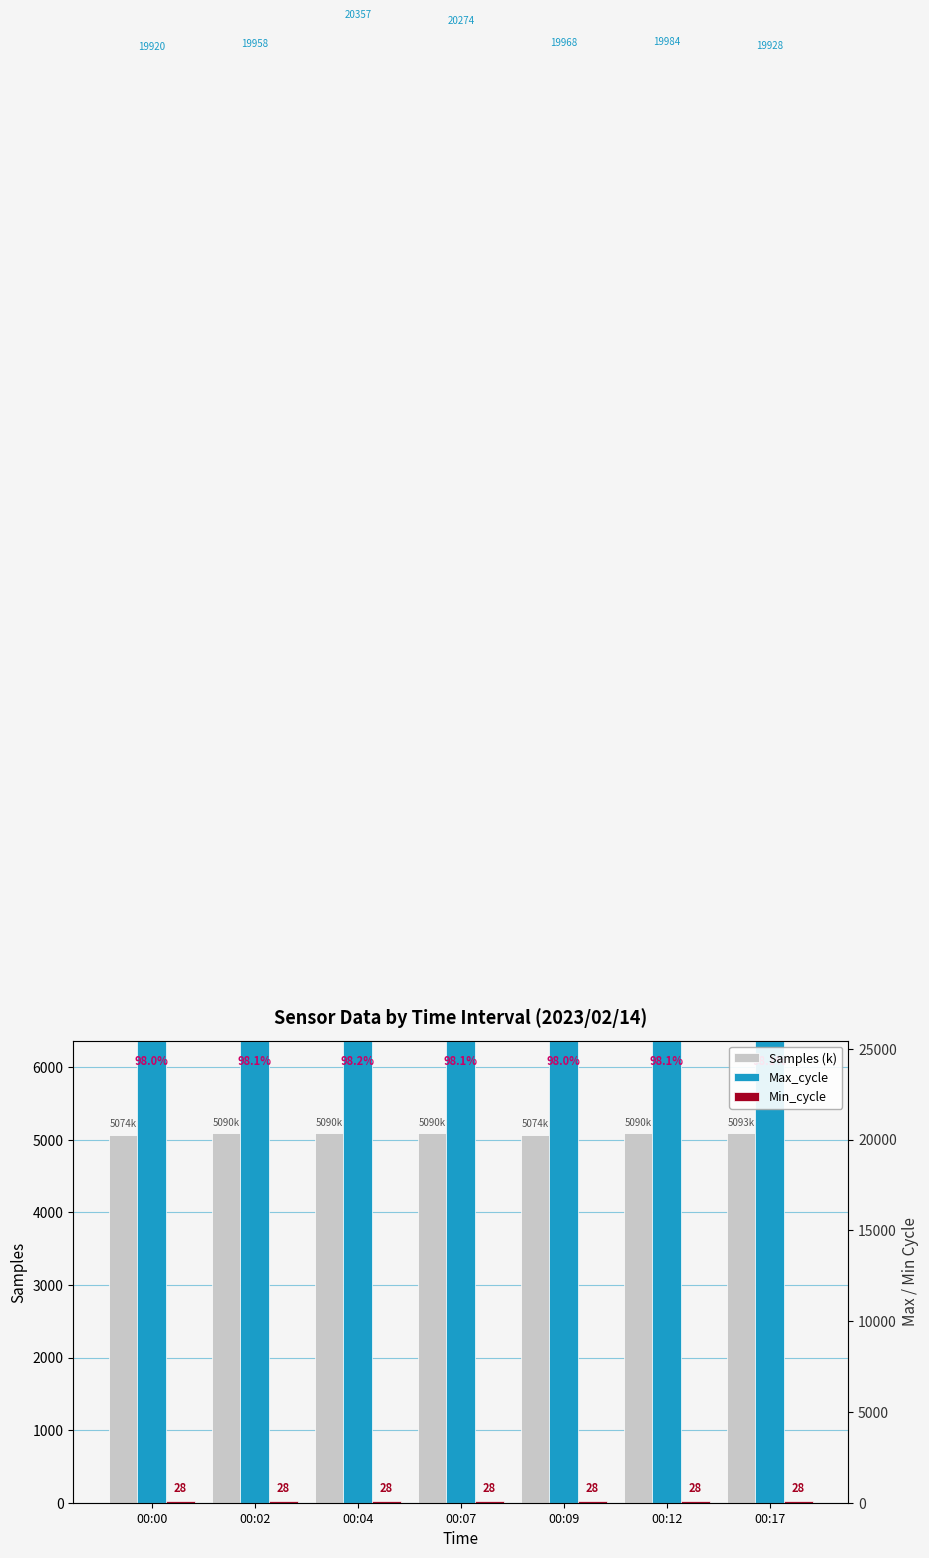

What is the difference between the second highest and second lowest values in the Samples (k) series?

16.2